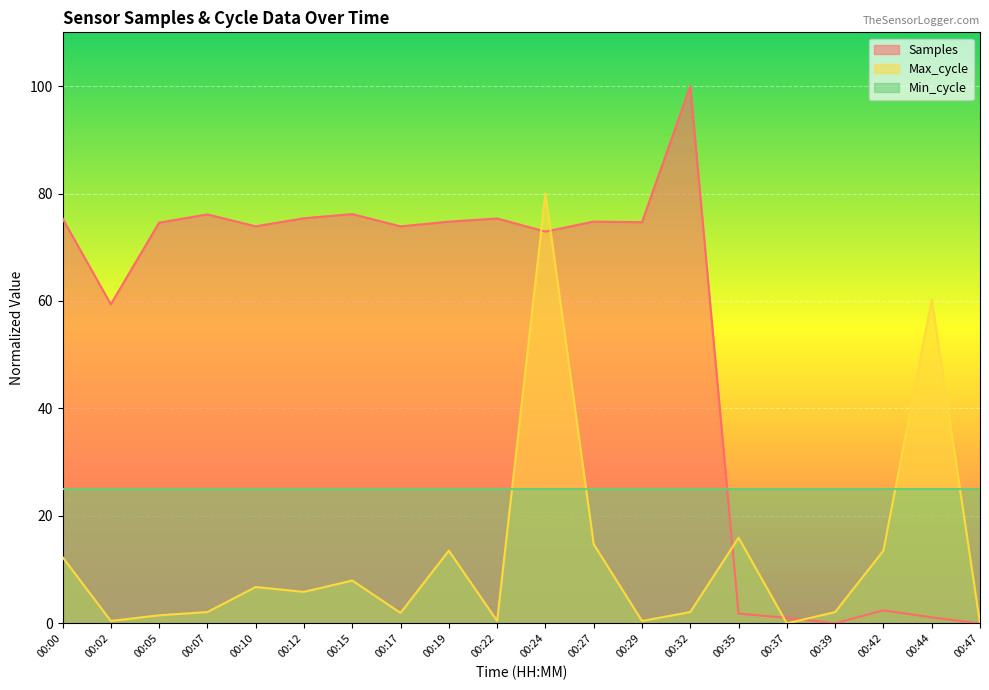

At how many categories does at least one series exceed 1?

20